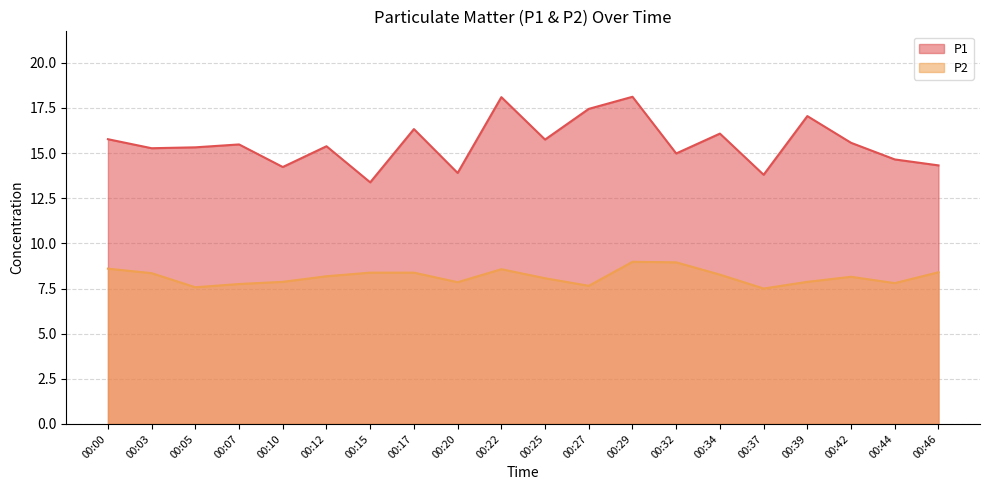

Is it true that P1 equals 15.8 at 00:00?

True